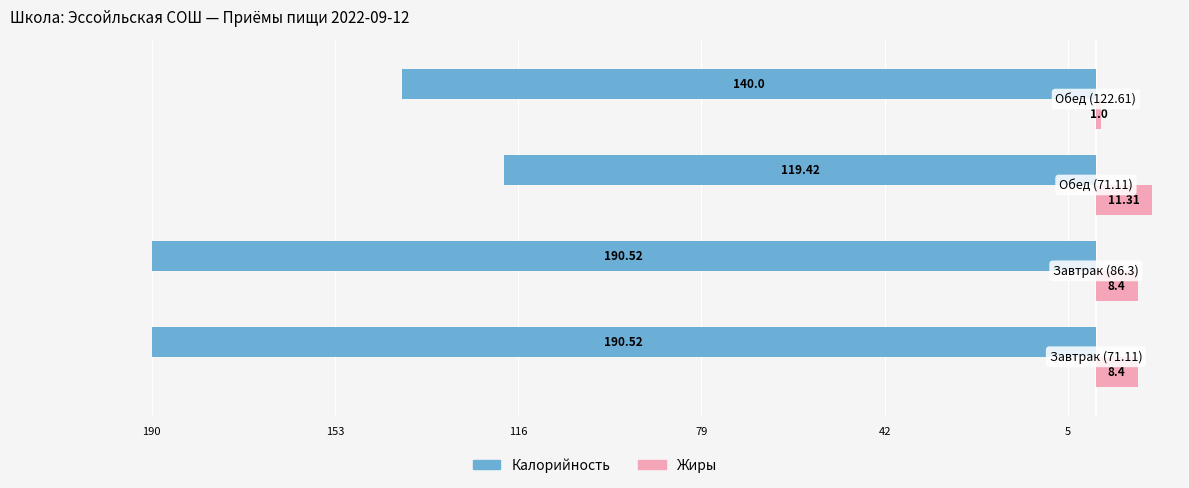

What are all the series names shown in the legend?

Калорийность, Жиры